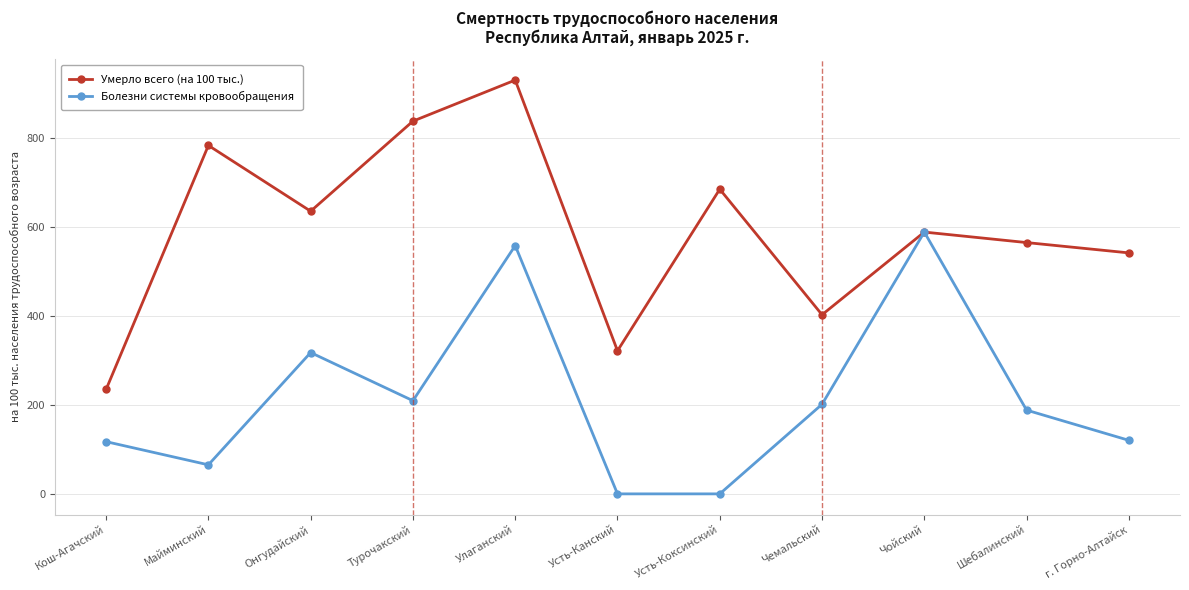

How many lines are shown in the chart?

2